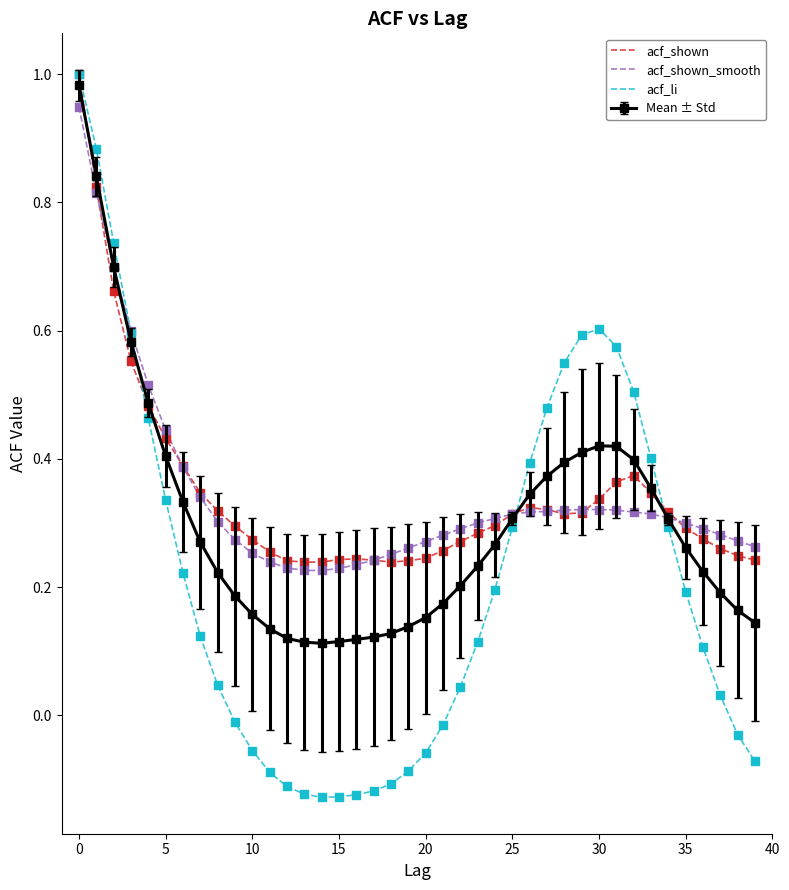

What are all the series names shown in the legend?

acf_shown, acf_shown_smooth, acf_li, Mean ± Std